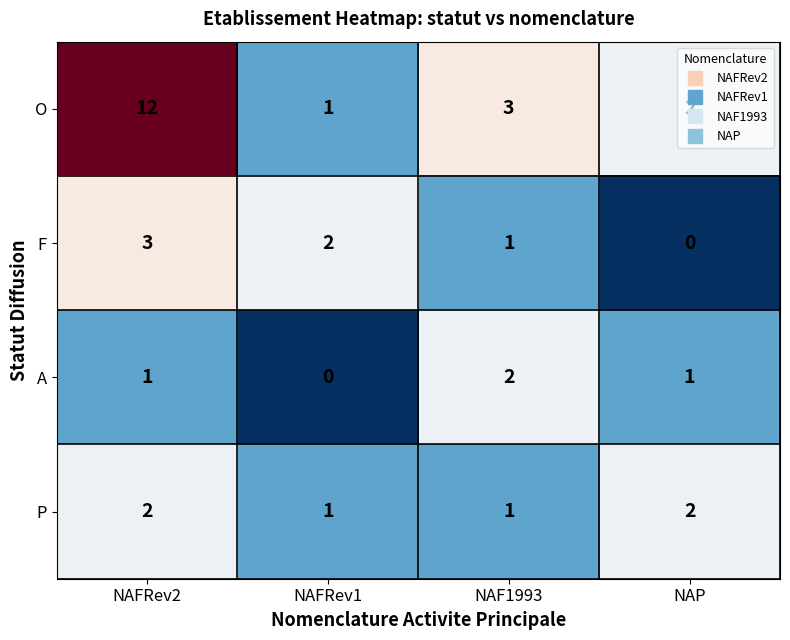

What is the total value across all series at NAP?

5